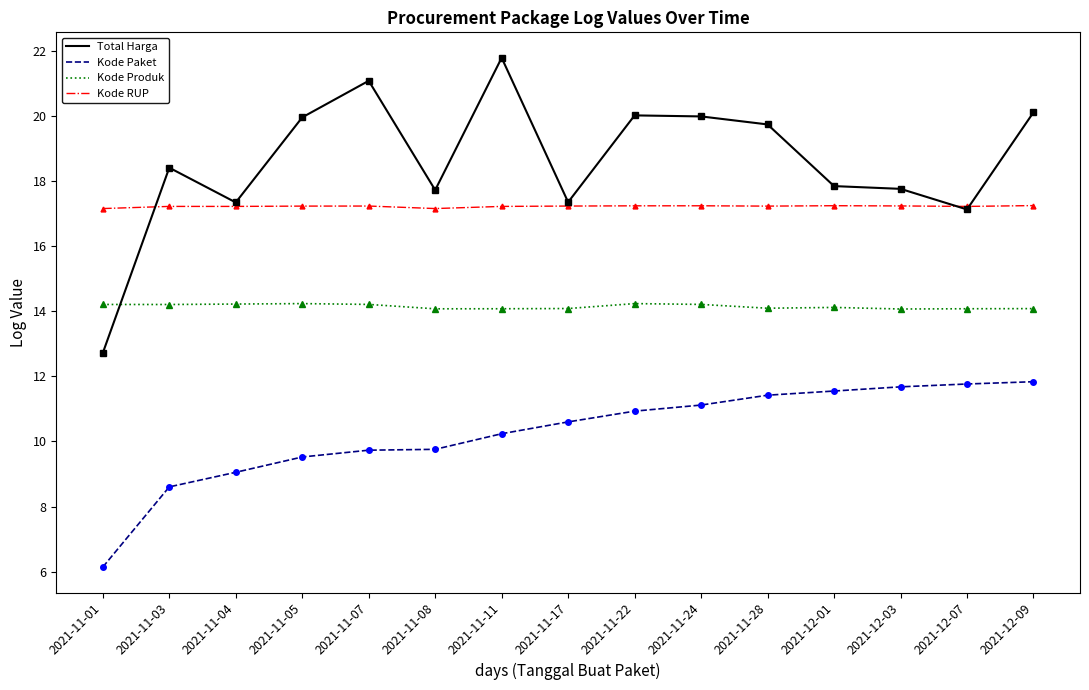

What are all the series names shown in the legend?

Total Harga, Kode Paket, Kode Produk, Kode RUP